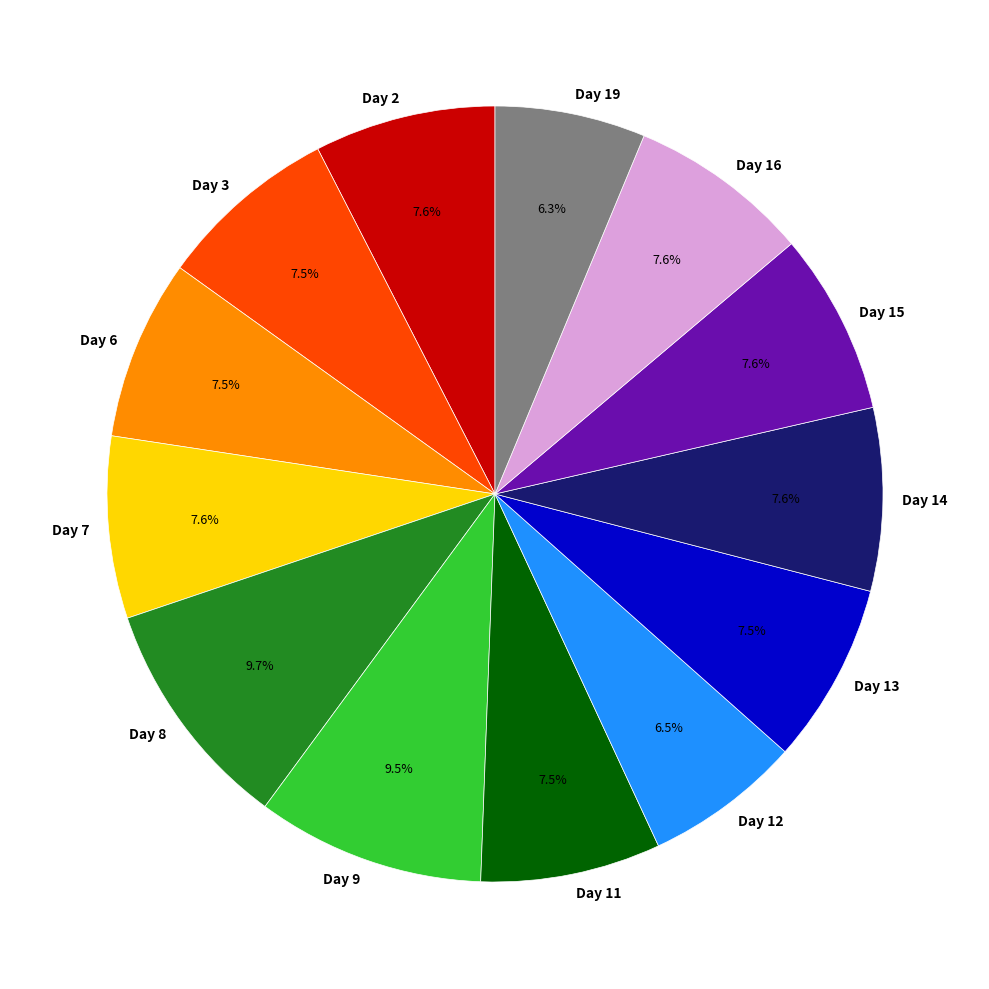

To the nearest percent, what portion does Day 14 represent?

8%